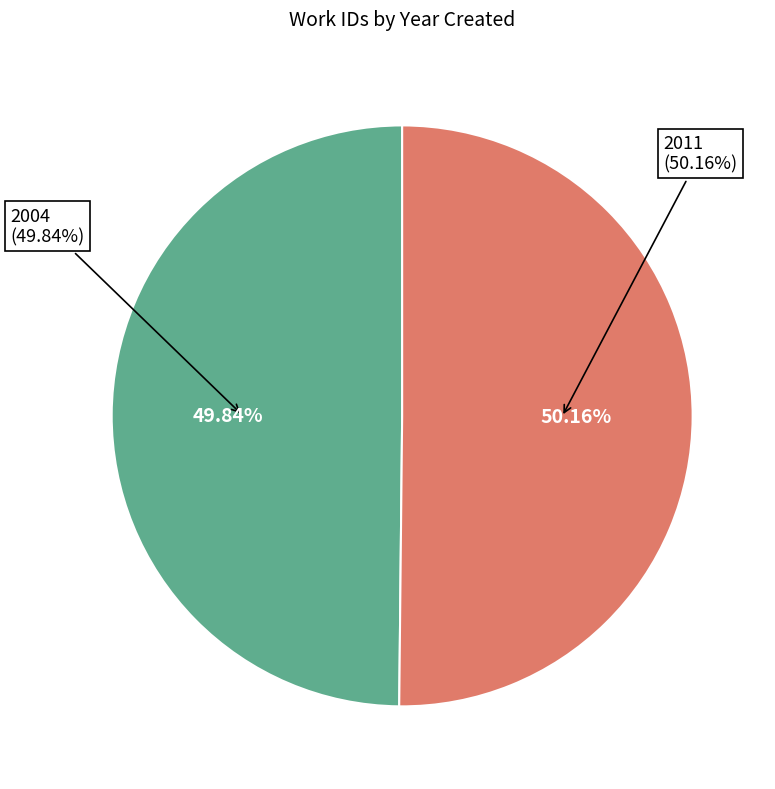

To the nearest percent, what is the combined percentage of 2004 and 2011?

100%